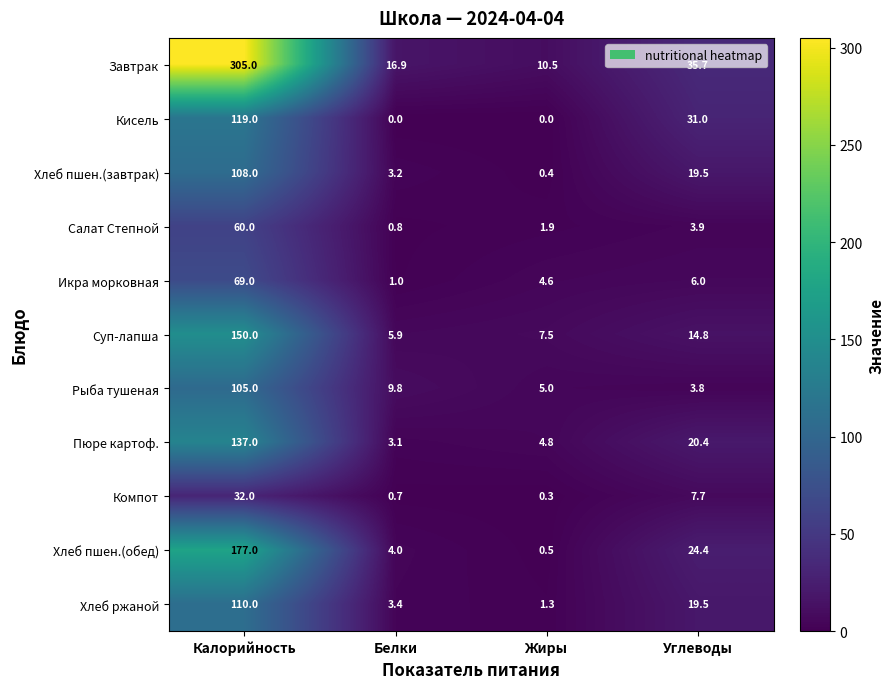

Count the number of categories in the chart.

4